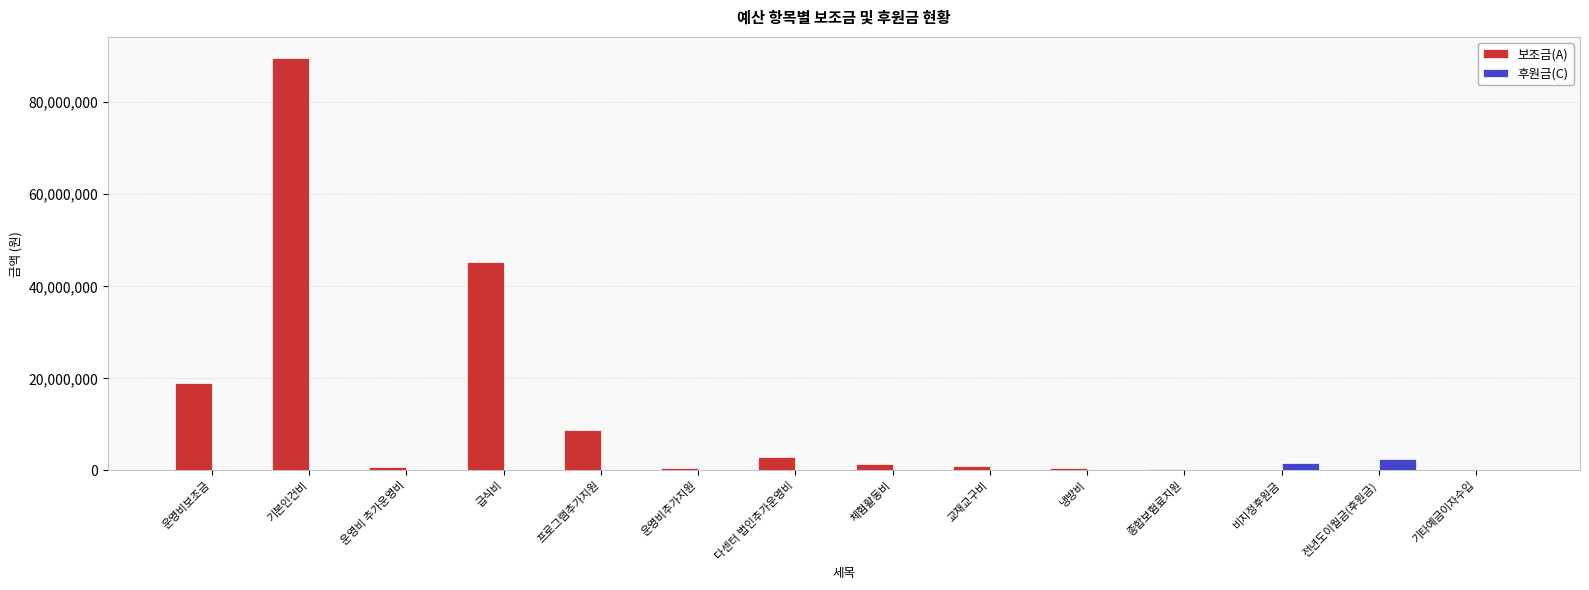

How many data points does each series have?

14